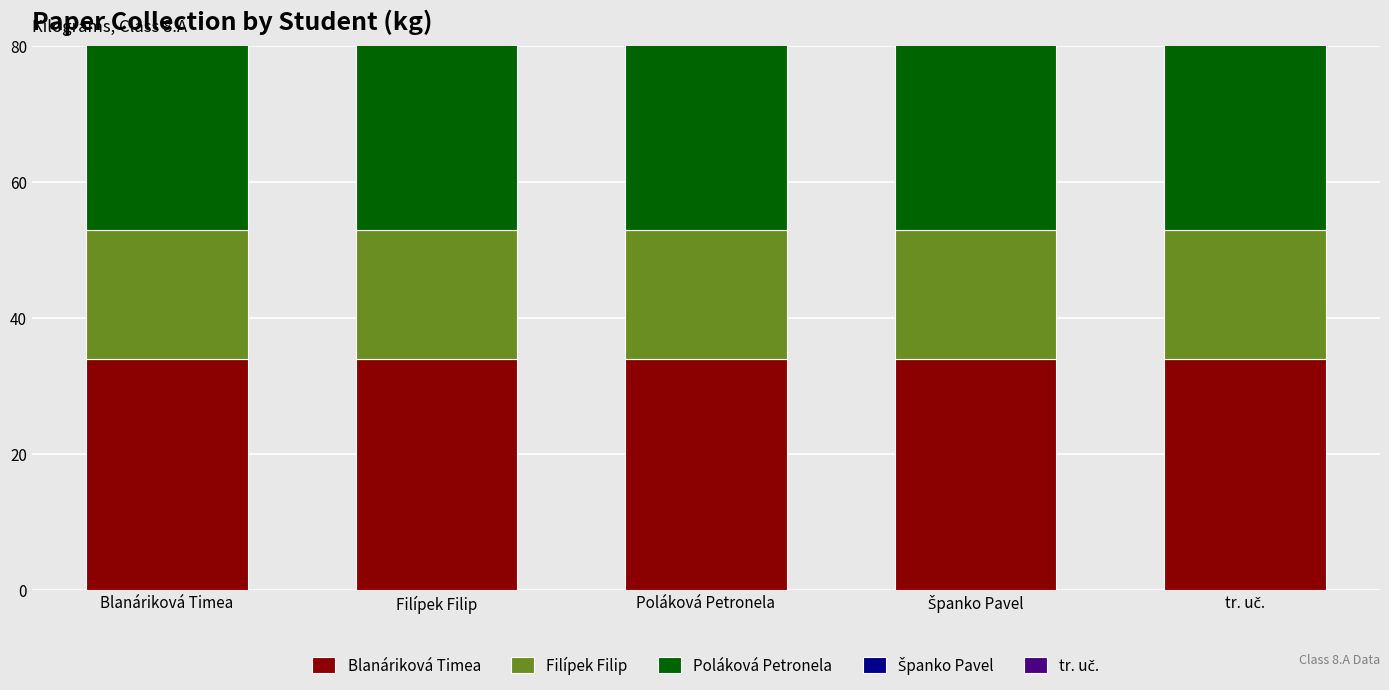

What is the maximum value for Blanáriková Timea?

34.0